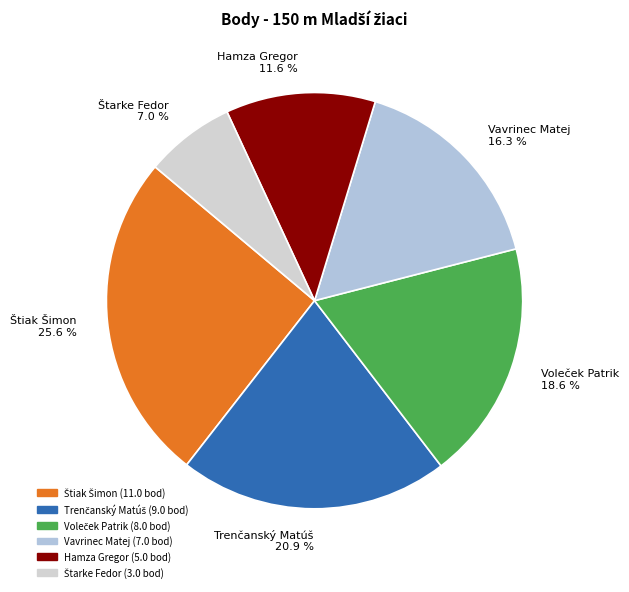

Is Hamza Gregor 11.6 % the majority of the pie?

No